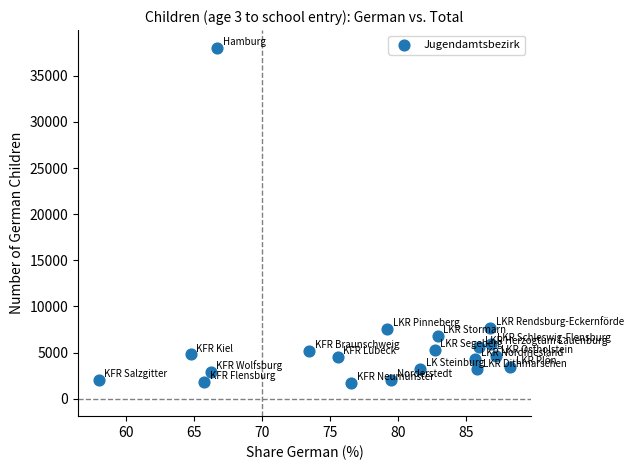

What is the range of Y values (max minus min)?

36383